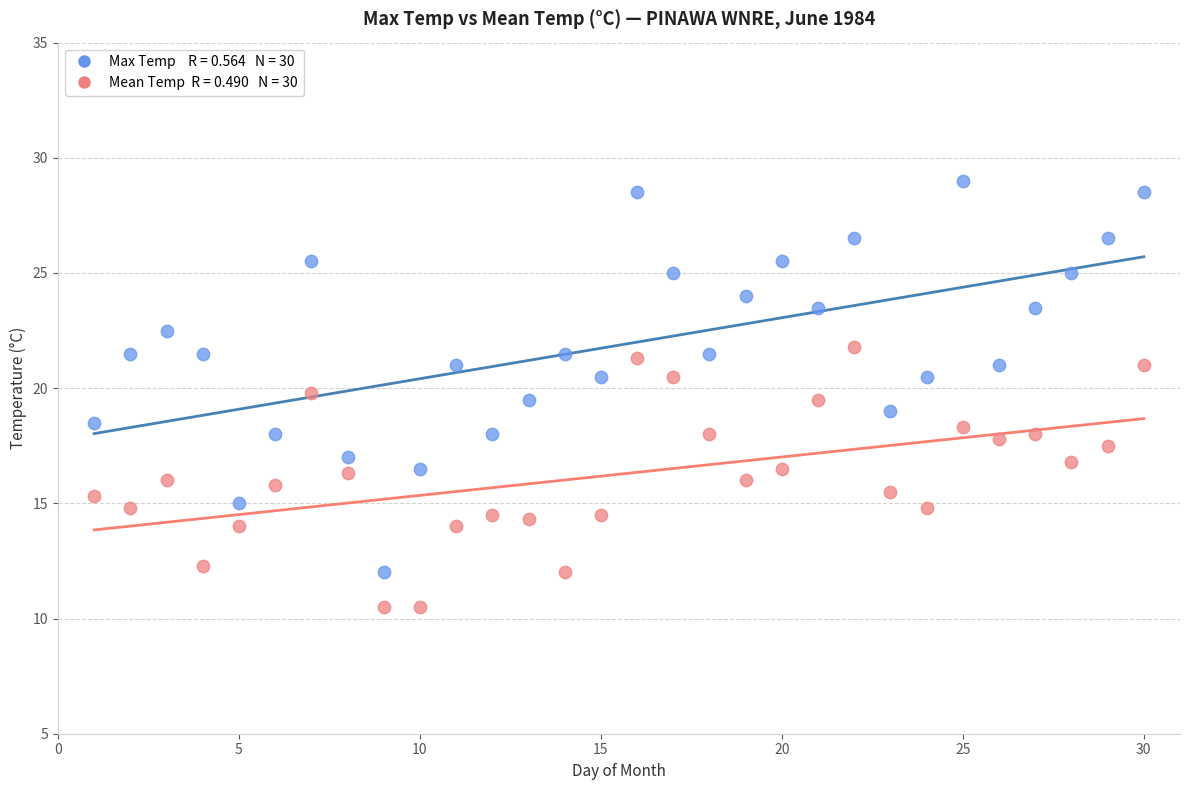

Across all data points, what is the range of Y values (max minus min)?

18.5